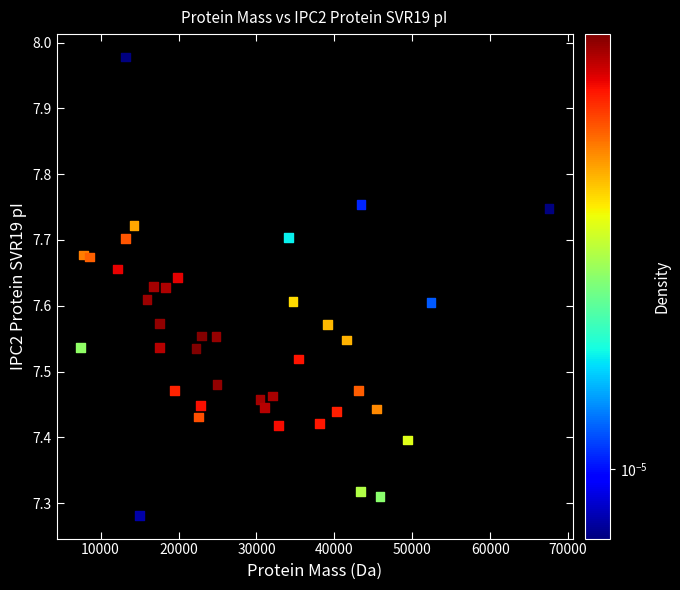

What is the range of X values (max minus min)?

60172.6